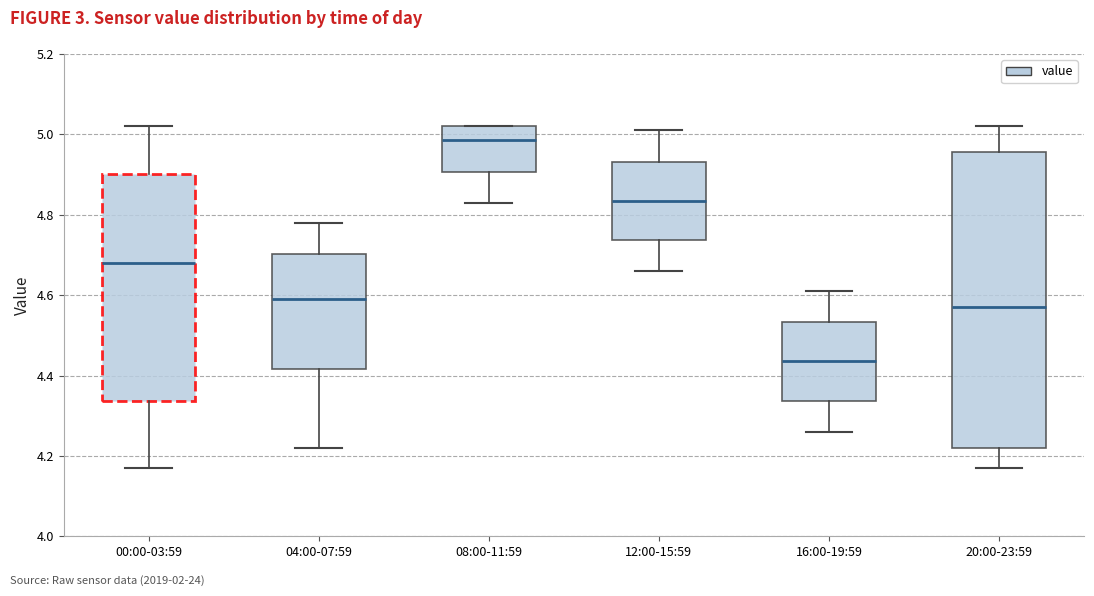

Reading left to right, read every box against the y-axis: the position of its median line, the range the box covers, and the ends of its whiskers. The values are not printed on the chart, so give them approximately, as read against the axis.

00:00-03:59: median 4.68, box 4.34 to 4.90, whiskers 4.18 to 5.02
04:00-07:59: median 4.60, box 4.42 to 4.70, whiskers 4.22 to 4.78
08:00-11:59: median 4.98, box 4.90 to 5.02, whiskers 4.84 to 5.02
12:00-15:59: median 4.84, box 4.74 to 4.94, whiskers 4.66 to 5.02
16:00-19:59: median 4.44, box 4.34 to 4.54, whiskers 4.26 to 4.62
20:00-23:59: median 4.58, box 4.22 to 4.96, whiskers 4.18 to 5.02